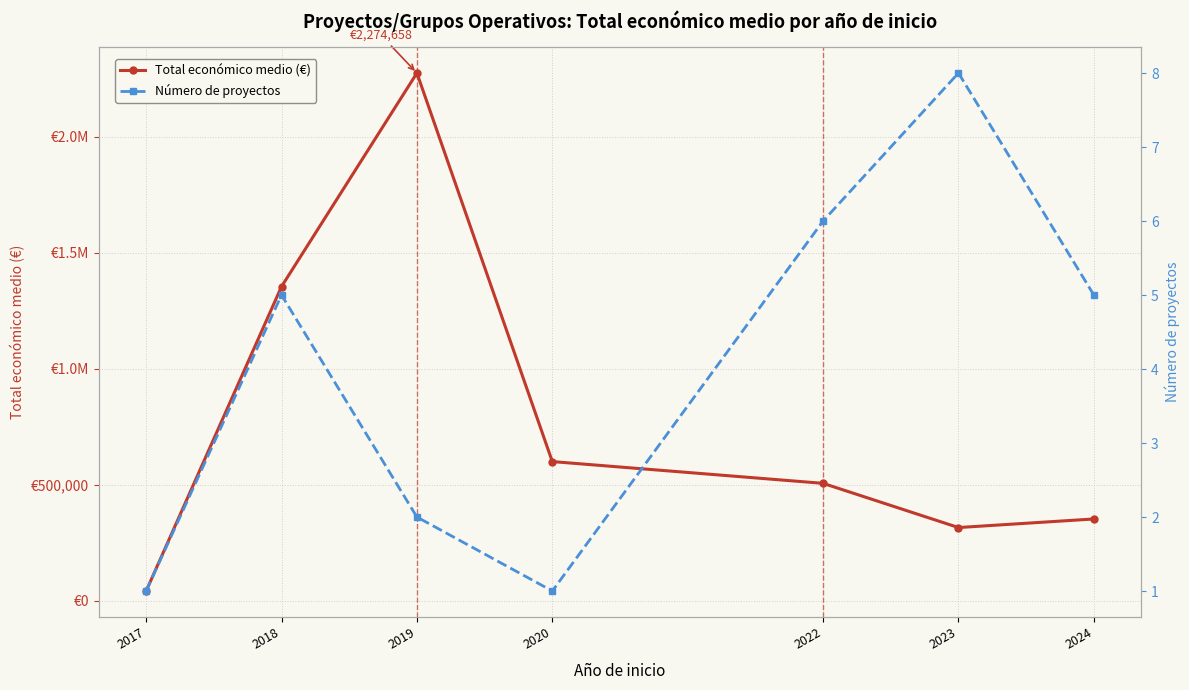

Between 2018 and 2022, which is larger?

2018